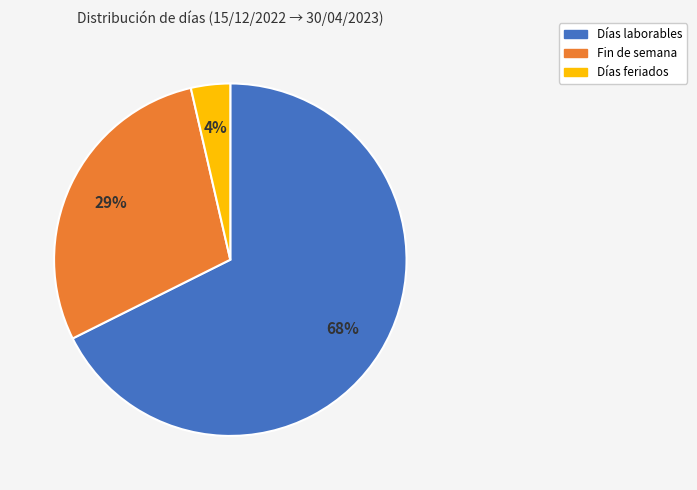

Rank the categories by value from highest to lowest.

Días laborables, Fin de semana, Días feriados